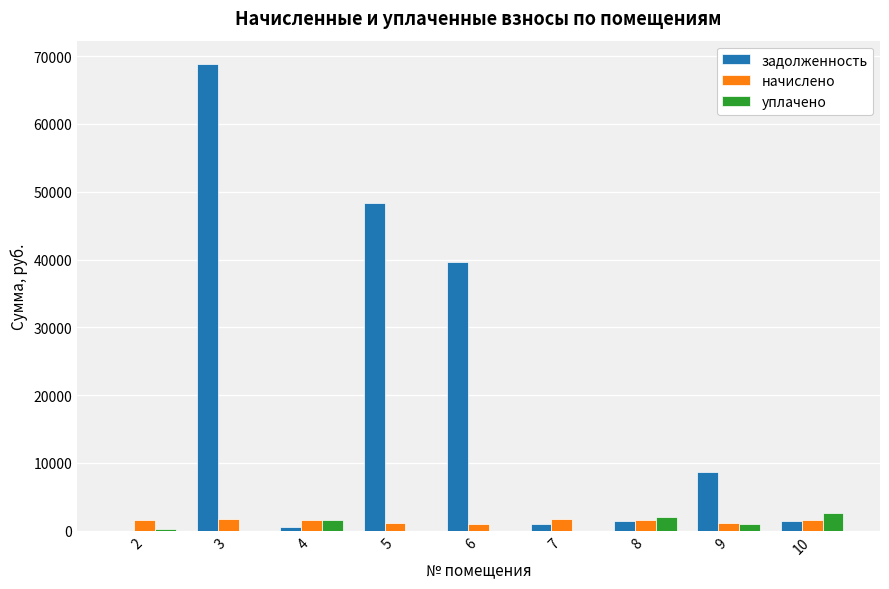

The value of задолженность at 2 is 0.0. True or false?

True